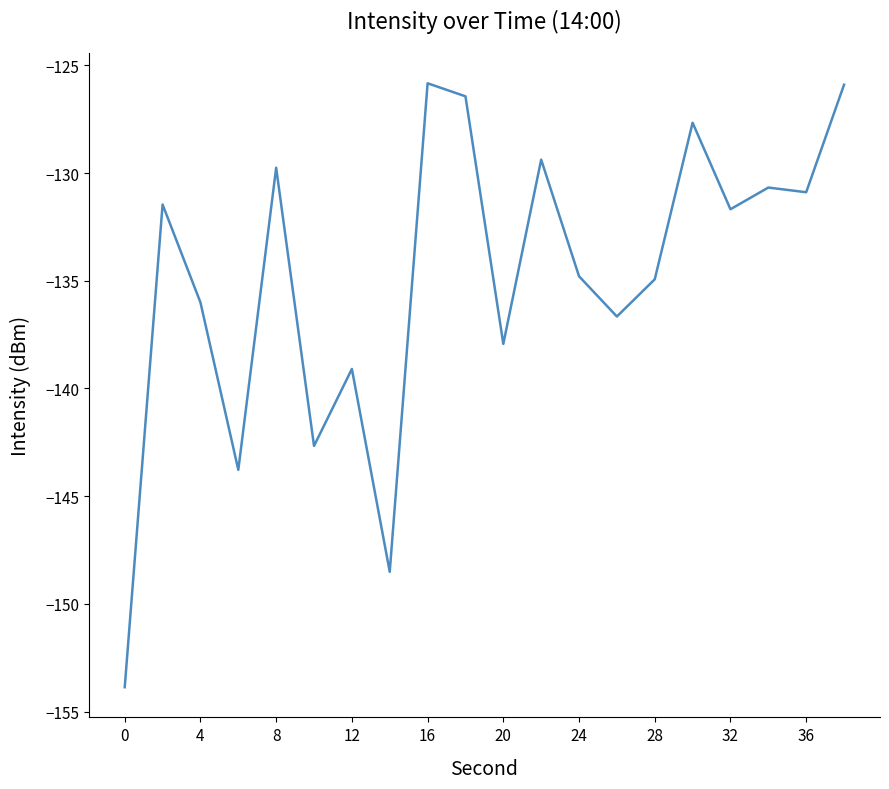

What is the difference between the second highest and minimum values?

28.0